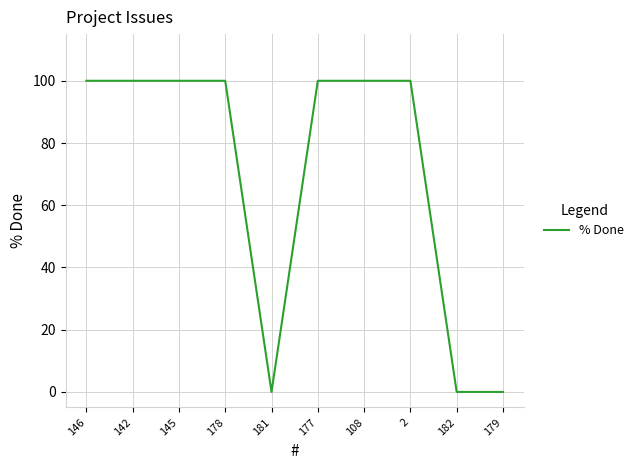

True or false: the data shows 100 at 142.

True